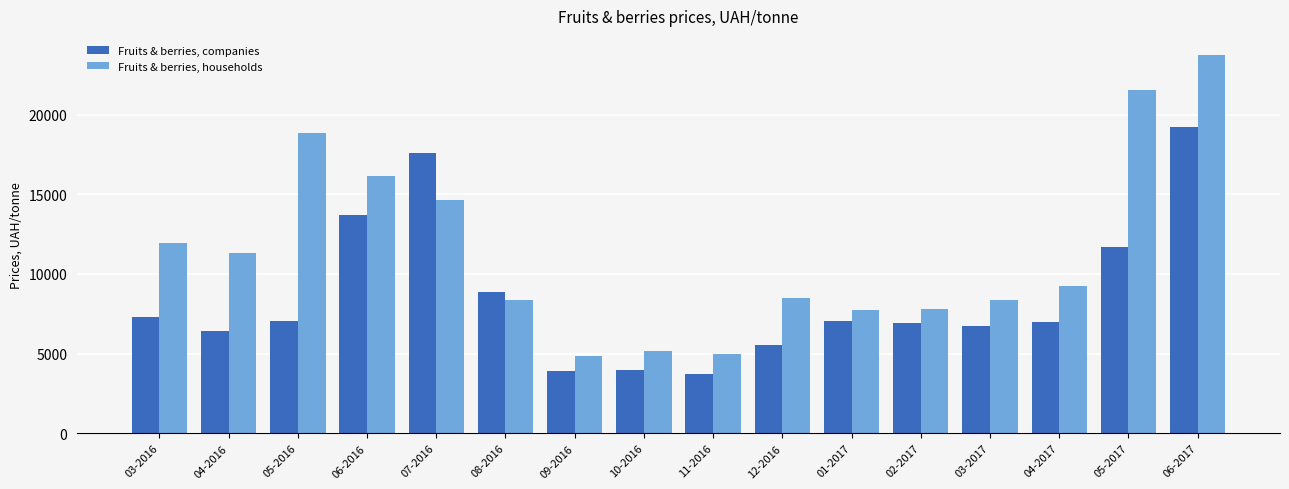

The Fruits & berries, companies series shows 5080.4 at 06-2016. True or false?

False